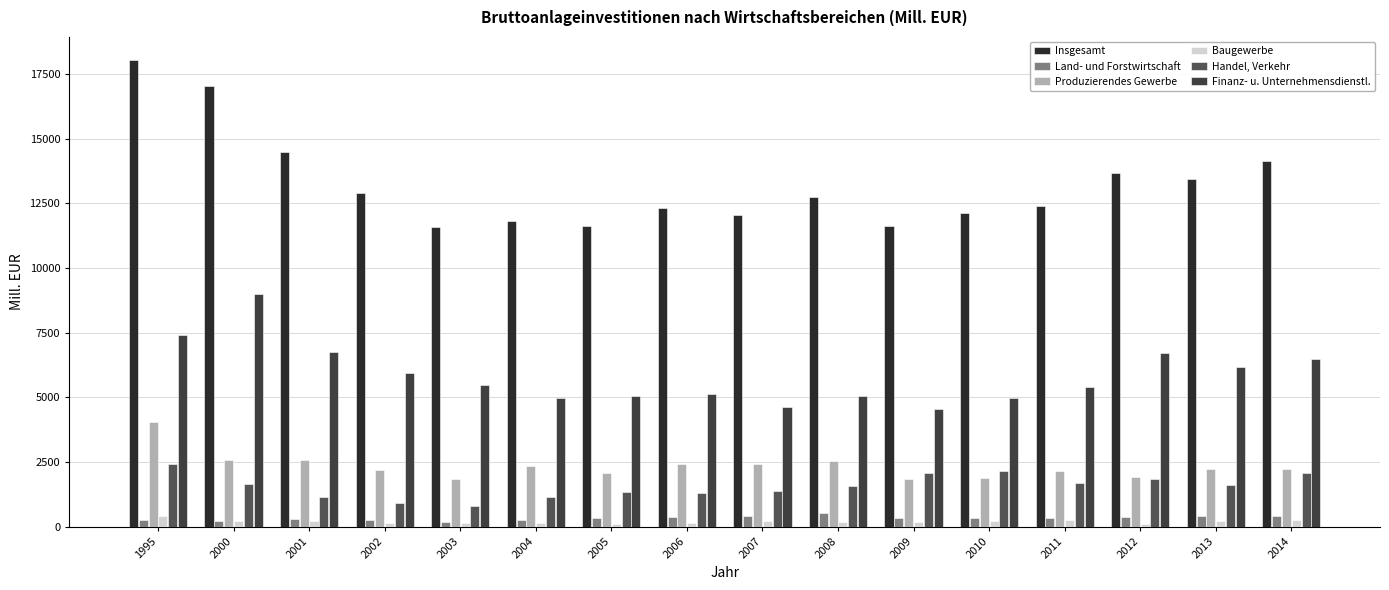

Reading right to left, what are all the values shown in this chart?

Insgesamt: 2014=14148.0	2013=13447.5	2012=13663.1	2011=12396.6	2010=12138.6	2009=11614.3	2008=12731.6	2007=12056.7	2006=12299.9	2005=11605.2	2004=11808.1	2003=11571.3	2002=12904.9	2001=14463.6	2000=17044.6	1995=18025.8
Land- und Forstwirtschaft: 2014=416.9	2013=437.6	2012=378.5	2011=335.8	2010=353.5	2009=358.1	2008=516.0	2007=422.7	2006=372.8	2005=324.7	2004=262.4	2003=204.5	2002=265.3	2001=297.3	2000=243.5	1995=253.2
Produzierendes Gewerbe: 2014=2228.6	2013=2235.8	2012=1922.6	2011=2163.0	2010=1891.5	2009=1831.0	2008=2534.1	2007=2444.3	2006=2444.9	2005=2083.8	2004=2338.6	2003=1859.1	2002=2196.3	2001=2592.8	2000=2579.0	1995=4049.8
Baugewerbe: 2014=270.3	2013=244.9	2012=113.1	2011=248.4	2010=232.1	2009=169.1	2008=181.9	2007=217.2	2006=147.2	2005=121.4	2004=140.3	2003=156.4	2002=138.3	2001=212.0	2000=214.6	1995=422.2
Handel, Verkehr: 2014=2087.5	2013=1617.0	2012=1840.0	2011=1699.6	2010=2170.6	2009=2072.3	2008=1571.5	2007=1393.1	2006=1289.4	2005=1359.3	2004=1149.3	2003=822.8	2002=918.9	2001=1158.9	2000=1657.8	1995=2438.9
Finanz- u. Unternehmensdienstl.: 2014=6490.0	2013=6182.5	2012=6733.0	2011=5406.0	2010=4965.6	2009=4536.1	2008=5069.8	2007=4615.8	2006=5142.0	2005=5063.7	2004=4982.0	2003=5488.7	2002=5944.7	2001=6738.1	2000=9004.6	1995=7414.1